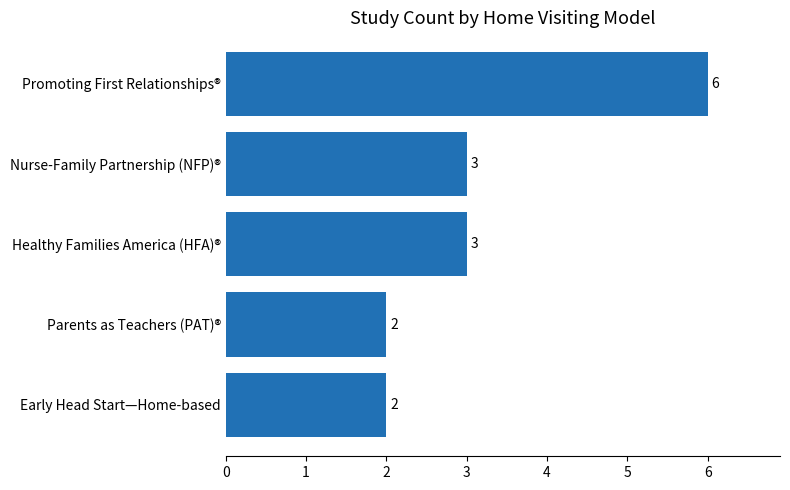

The chart shows a value of 6 at Promoting First Relationships®. True or false?

True